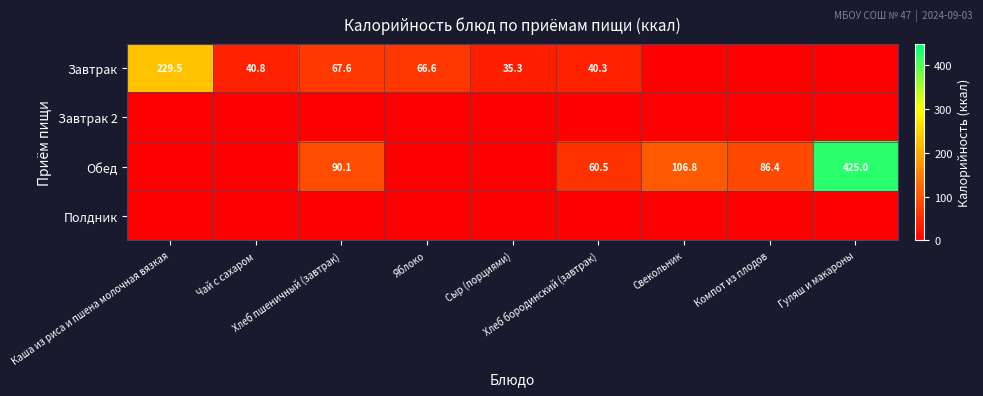

What is the spread (max minus min) of values at Хлеб бородинский (завтрак)?

60.5